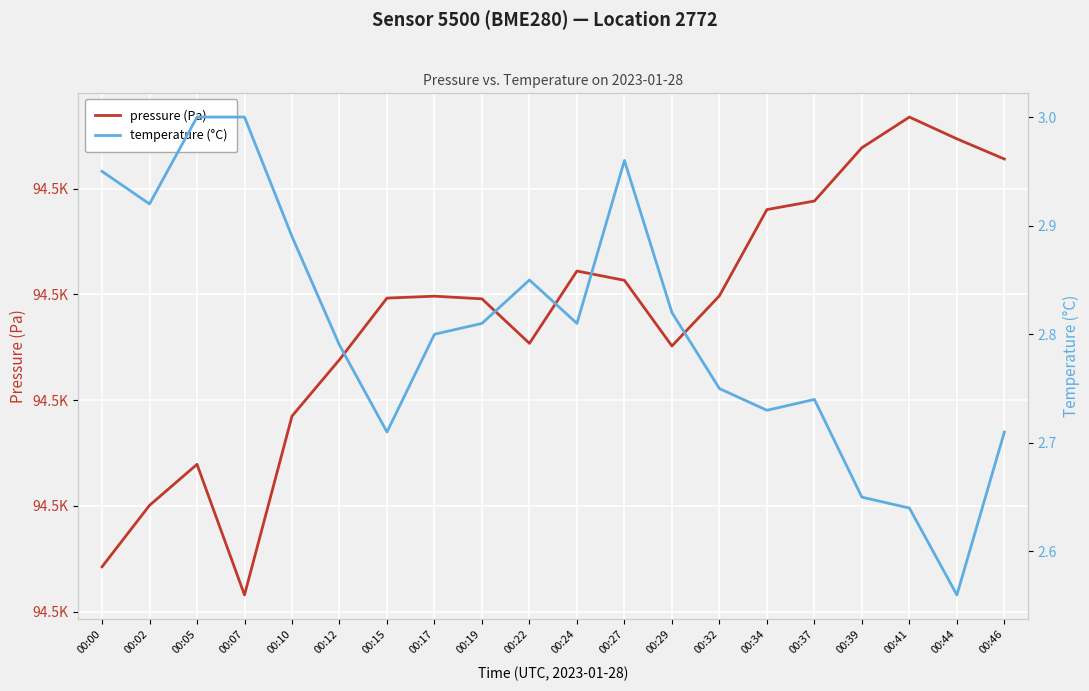

Which label corresponds to the largest value in the chart?

00:41